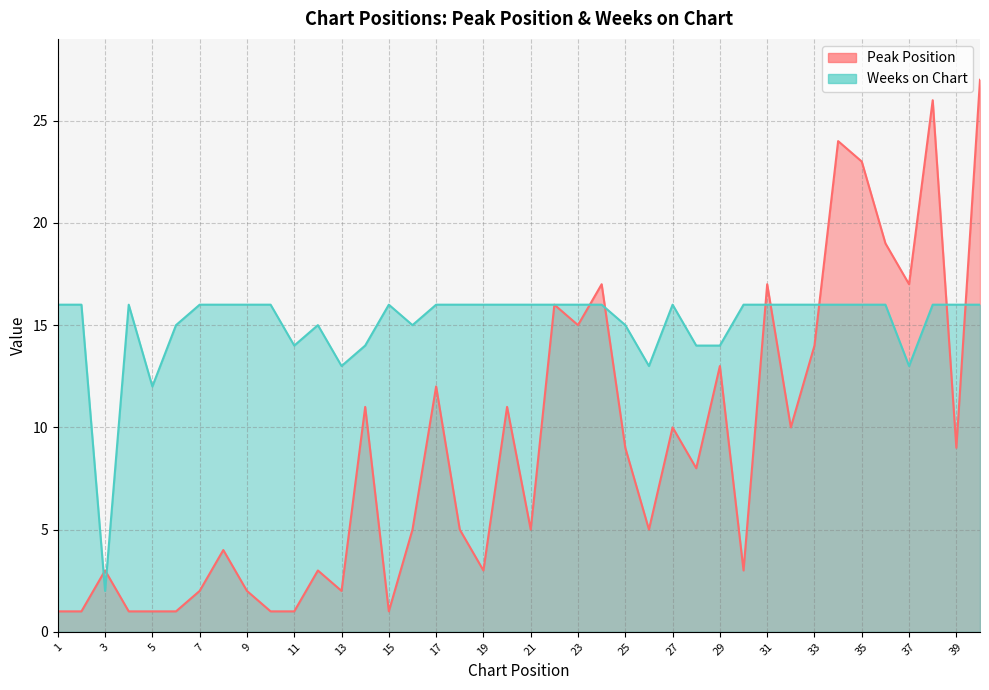

Which series changed the most between 12 and 29?

Peak Position